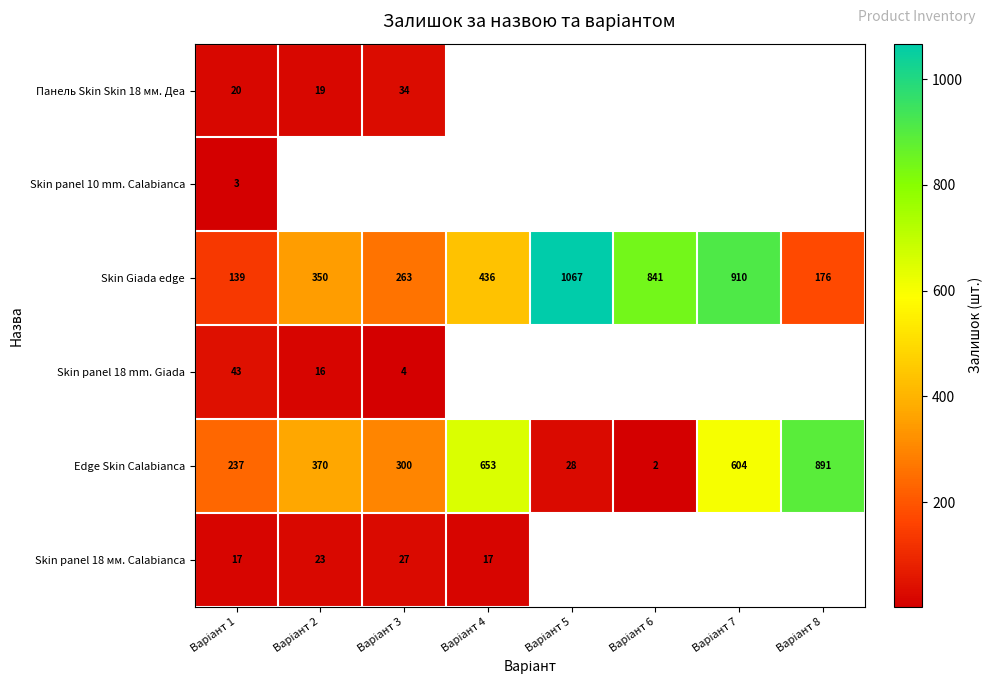

What is the lowest value of the Skin Giada edge series?

139